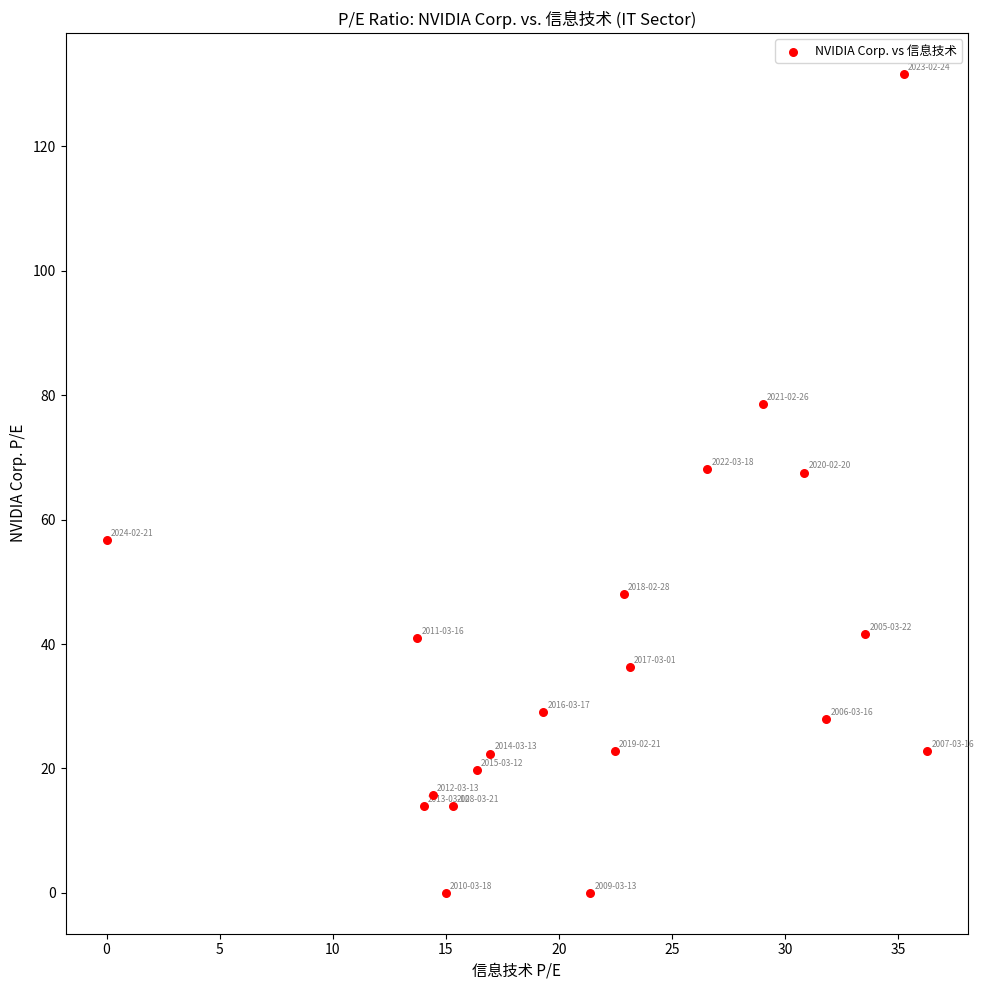

What is the range of X values (max minus min)?

36.3